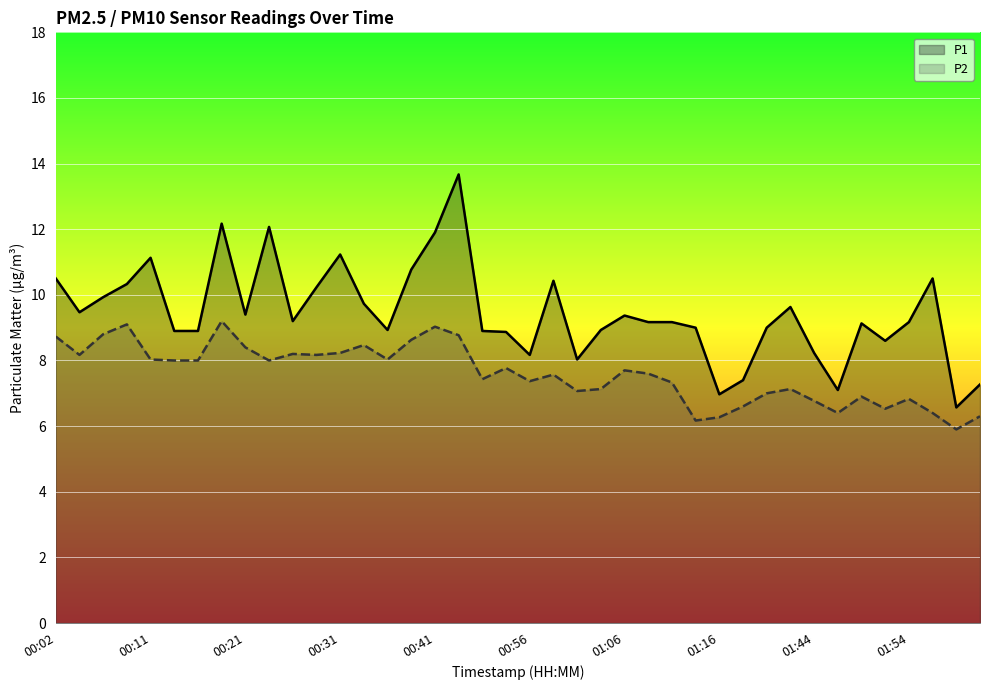

At which category is the sum across all series the highest?

17